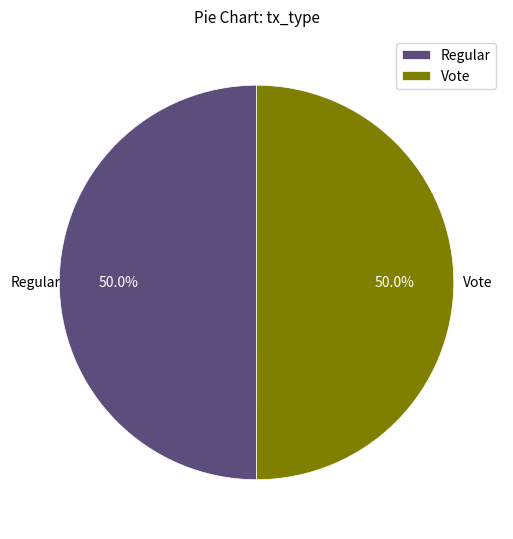

What is the ratio of the value at Regular to the value at Vote?

1.0